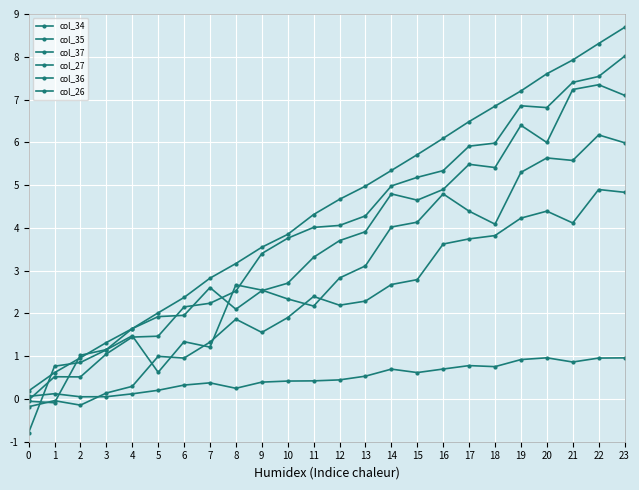

What is the spread (max minus min) of values at 3?

1.3